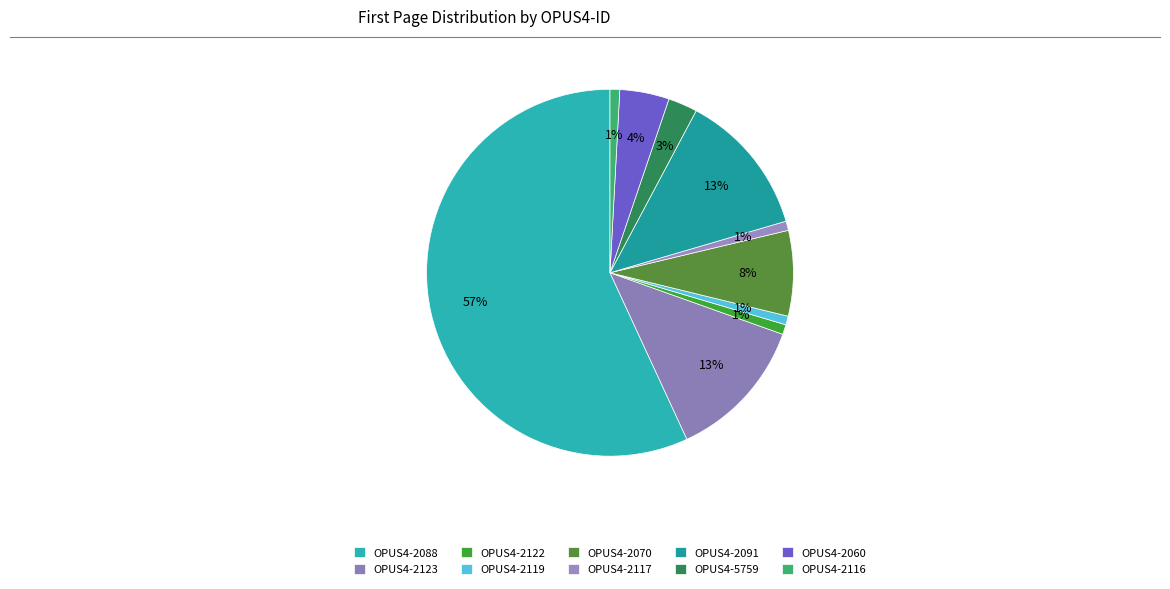

Which category has the smallest portion of the pie?

OPUS4-2119